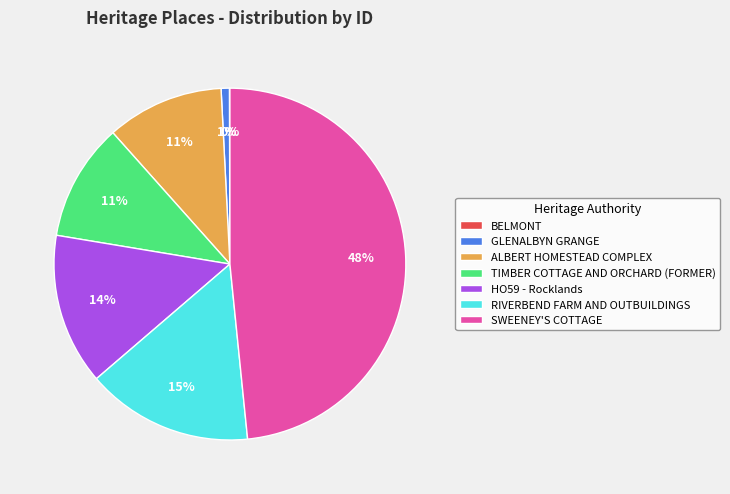

To the nearest percent, what is the difference between the largest and smallest slice percentages?

48%